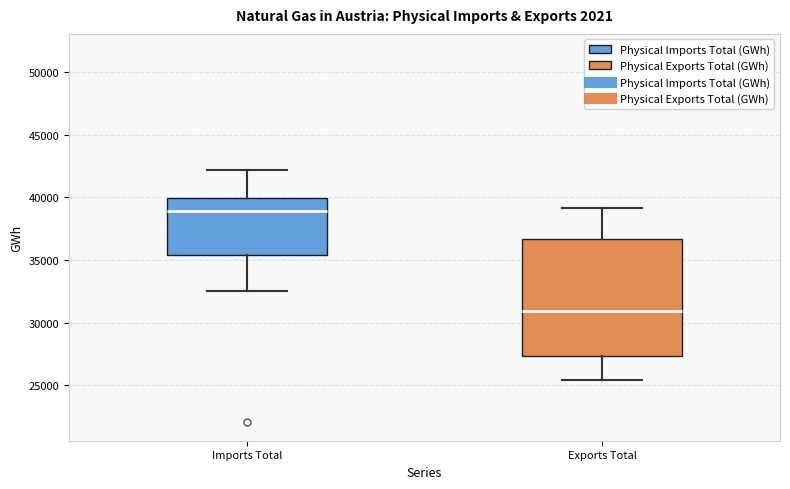

Reading left to right, transcribe this box plot: for each box, give where its median line is, the range the box spans, and where its two whiskers end, as read against the y-axis. The values are not printed on the chart, so give them approximately, as read against the axis.

Imports Total: median 39000, box 35500 to 40000, whiskers 32500 to 42000
Exports Total: median 31000, box 27500 to 36500, whiskers 25500 to 39000